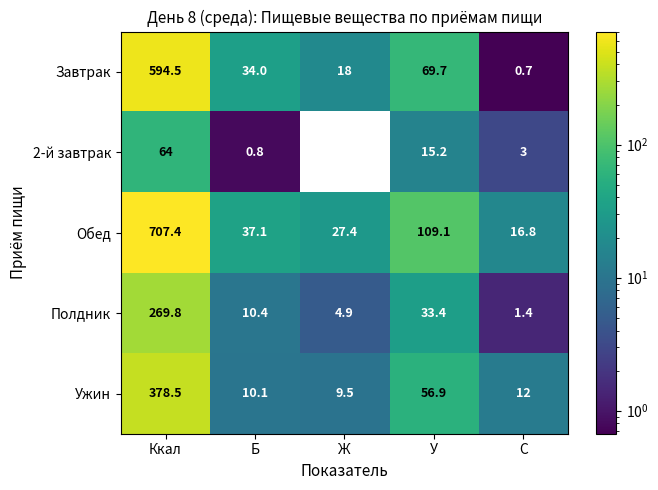

At which label does 2-й завтрак first exceed 3?

Ккал